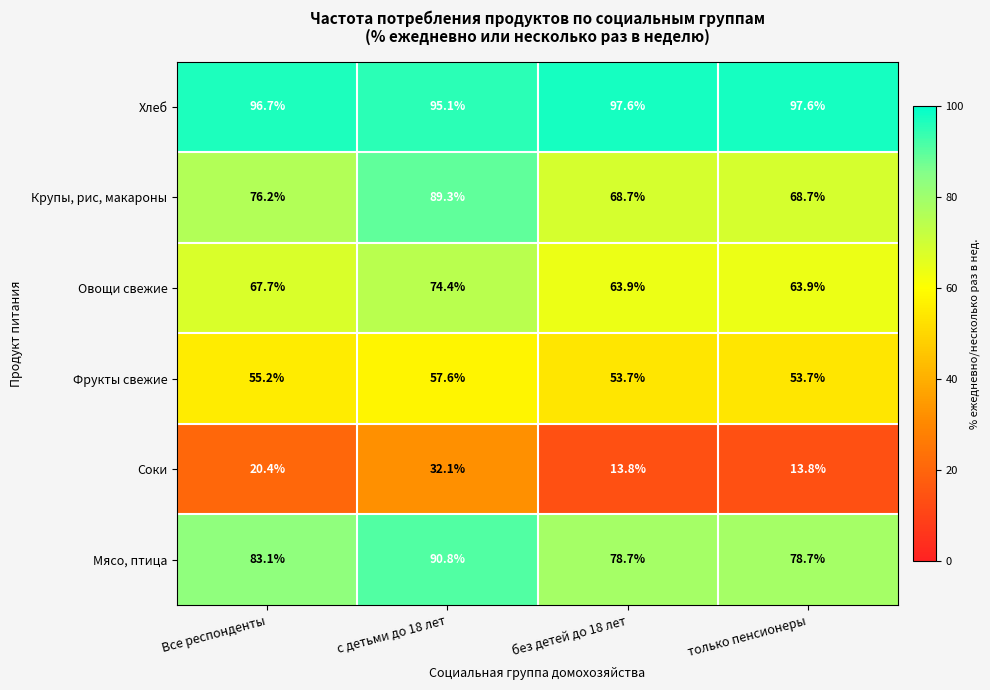

How many data points does each series have?

4